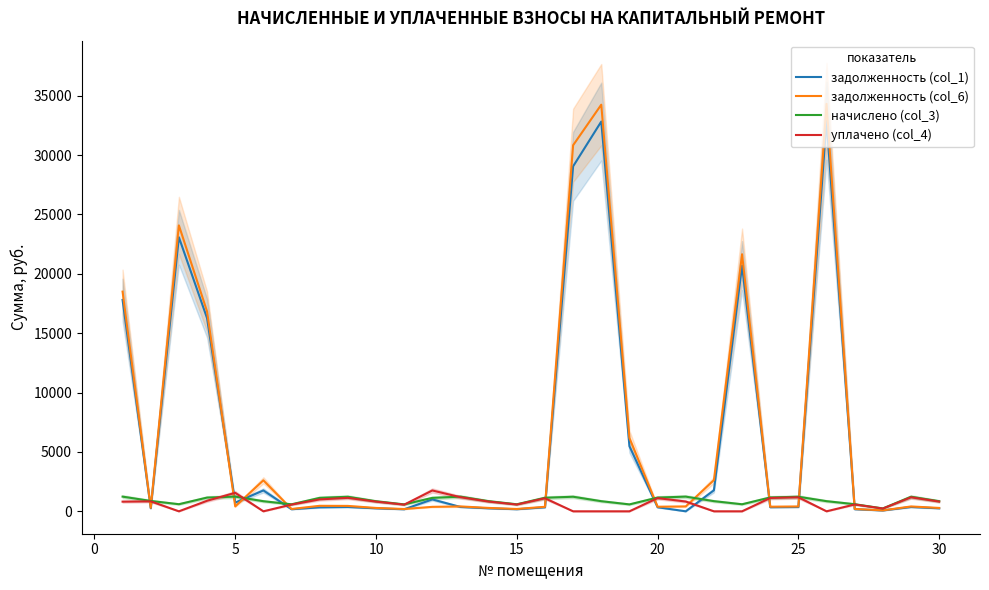

Rank the series by their maximum value, from lowest to highest.

начислено (col_3), уплачено (col_4), задолженность (col_1), задолженность (col_6)